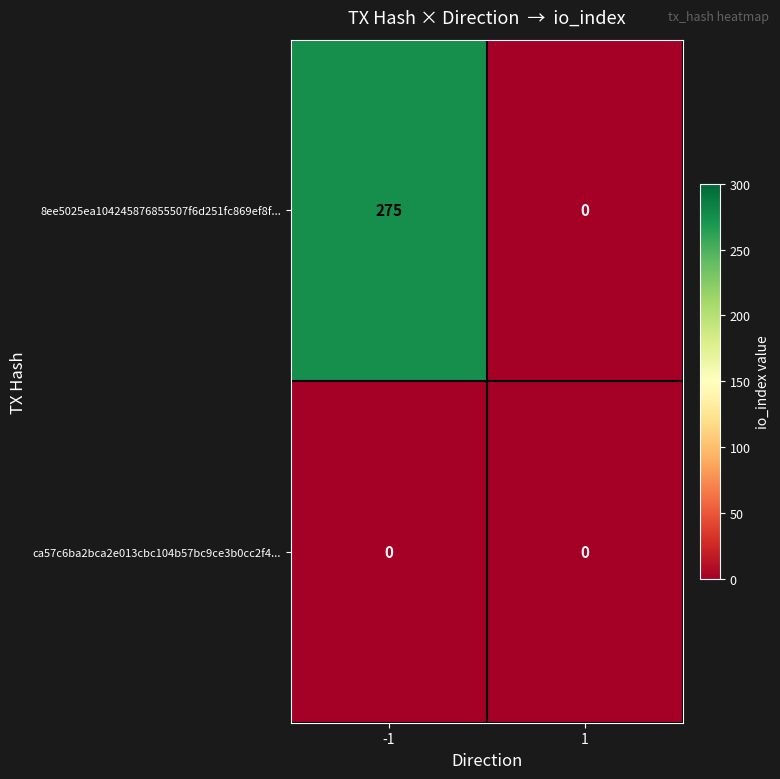

At which category is the sum across all series the highest?

-1